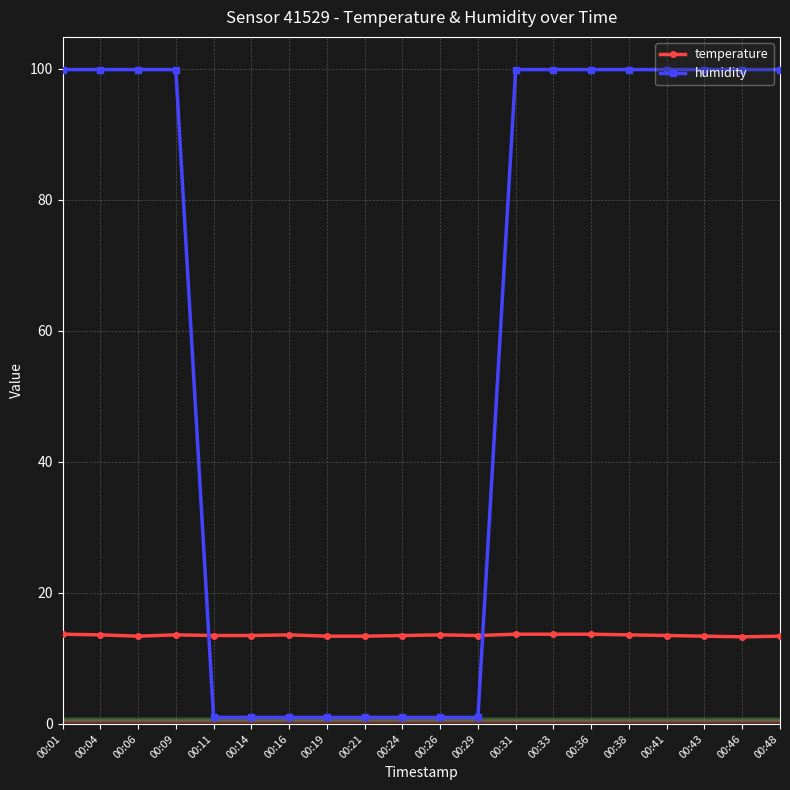

True or false: humidity and temperature cross at least once.

True